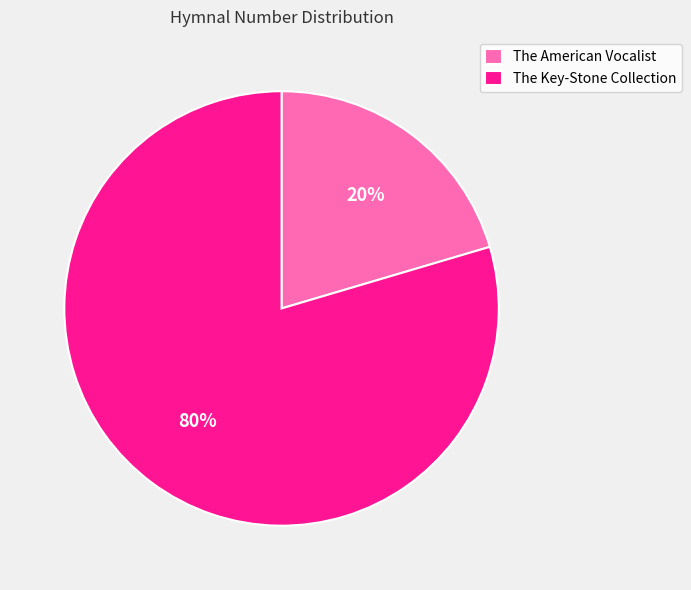

The The Key-Stone Collection slice represents 80% of the pie. True or false?

True